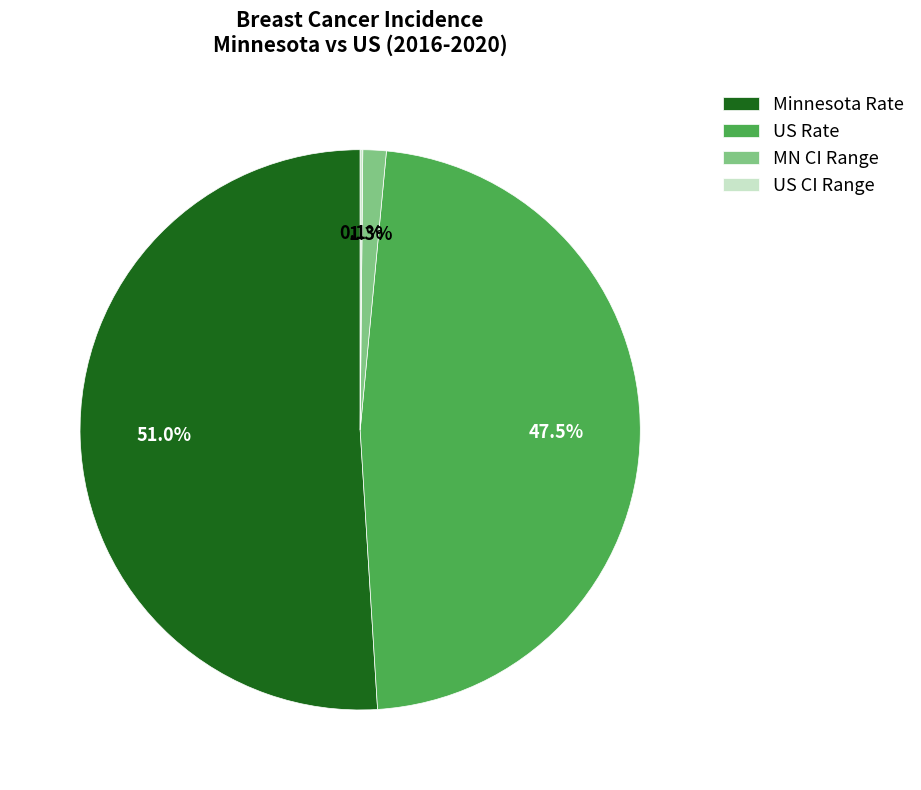

Which category has the biggest portion of the pie?

Minnesota Rate